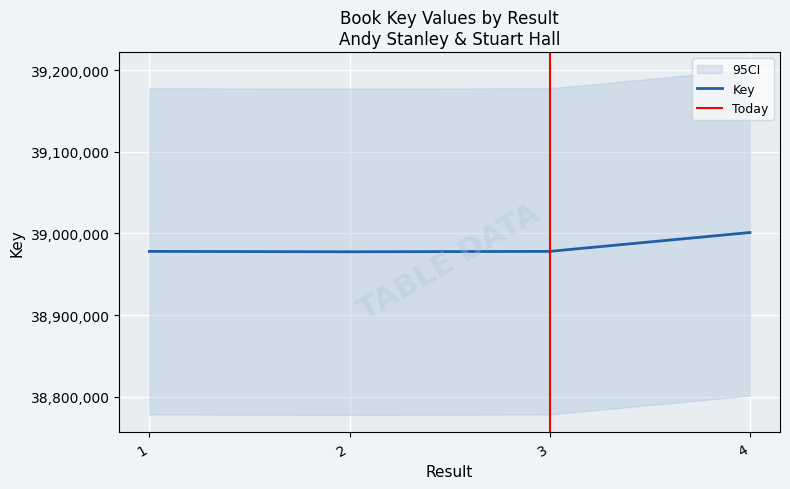

What is the smallest value displayed?

38977523